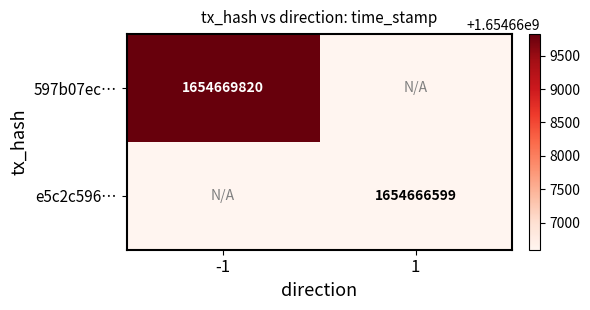

True or false: e5c2c596… has a value of 1654666599 at 1.

True